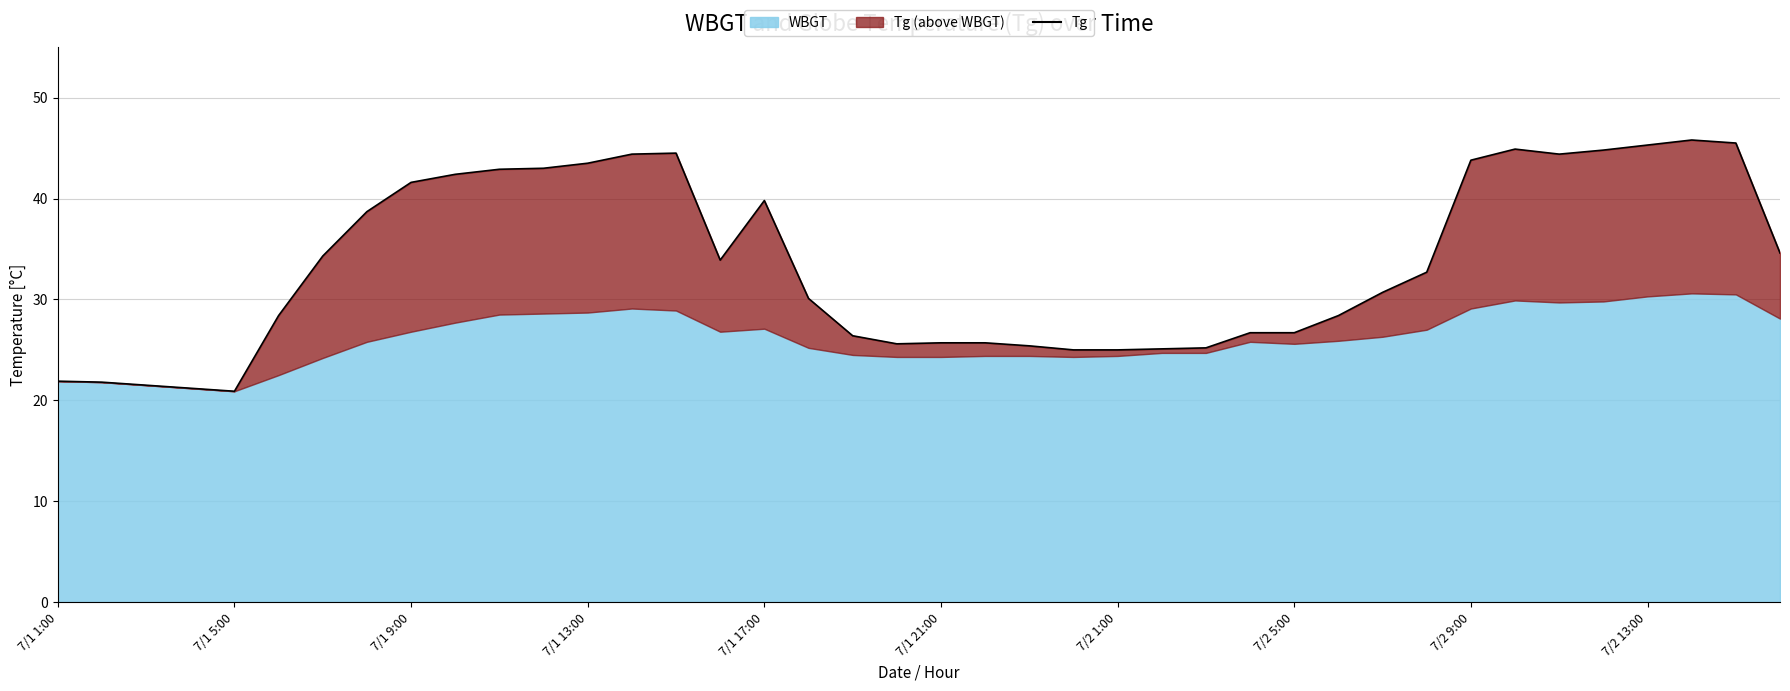

What is the sum of all values?

1338.2